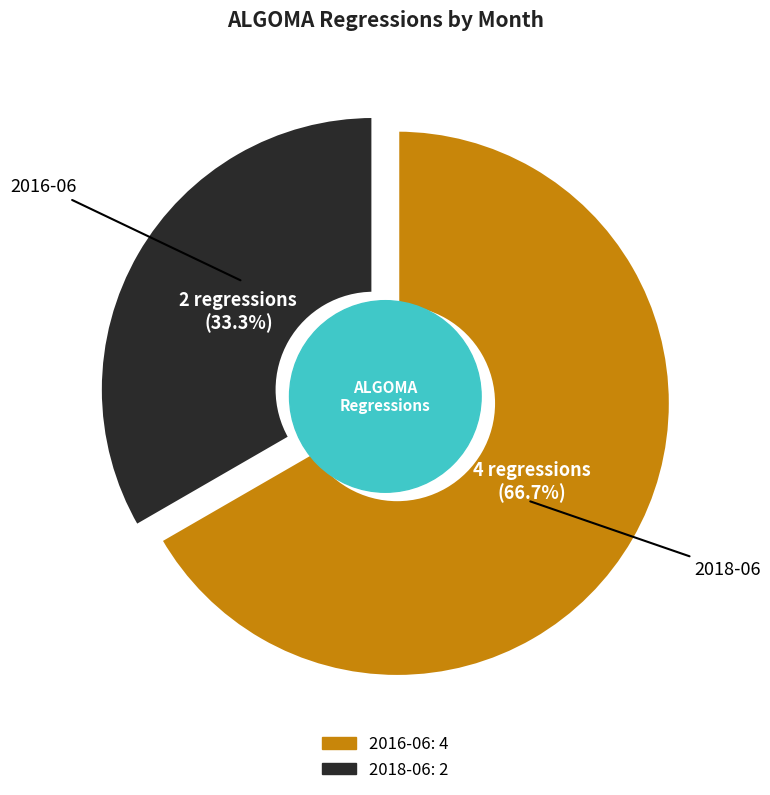

Rank the categories by value from highest to lowest.

2016-06, 2018-06